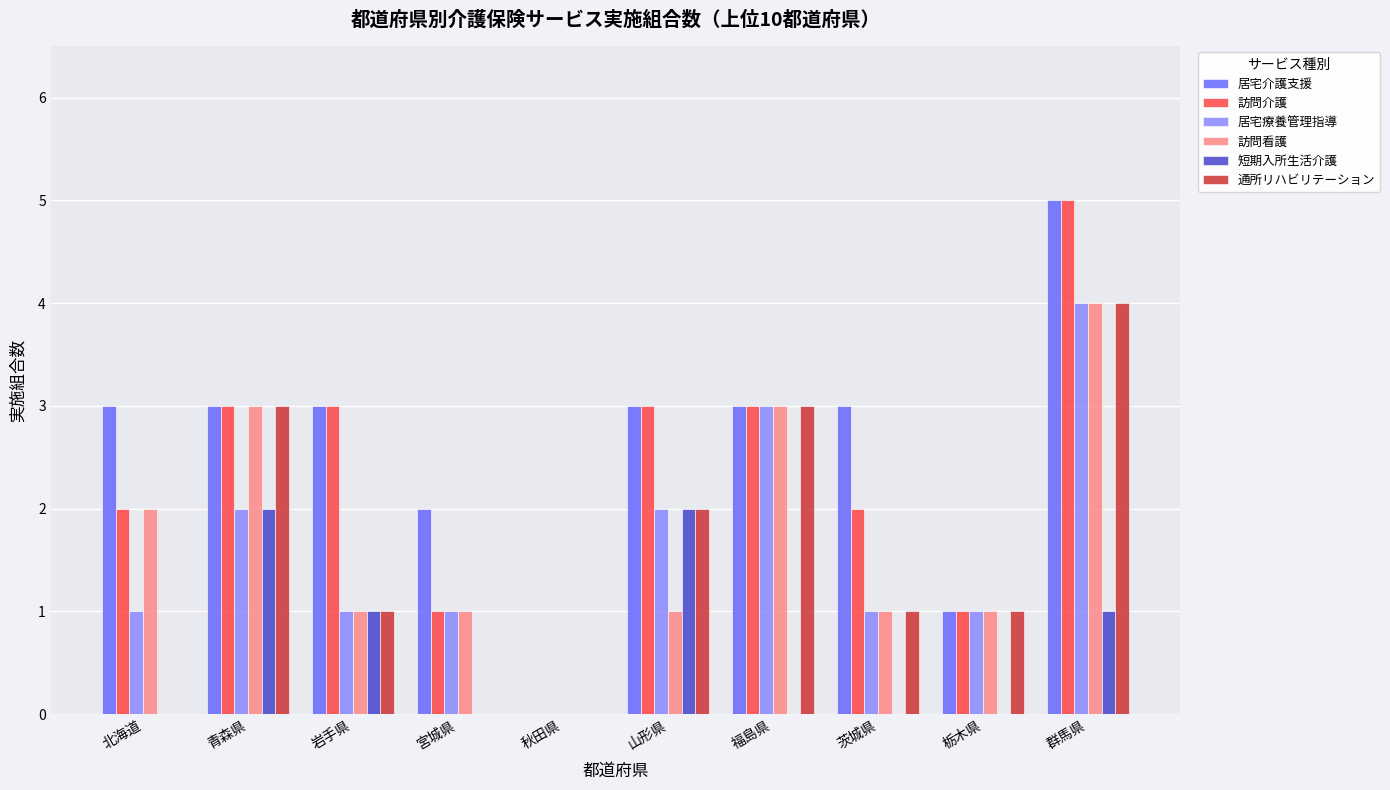

Which category has the highest value across all series?

群馬県